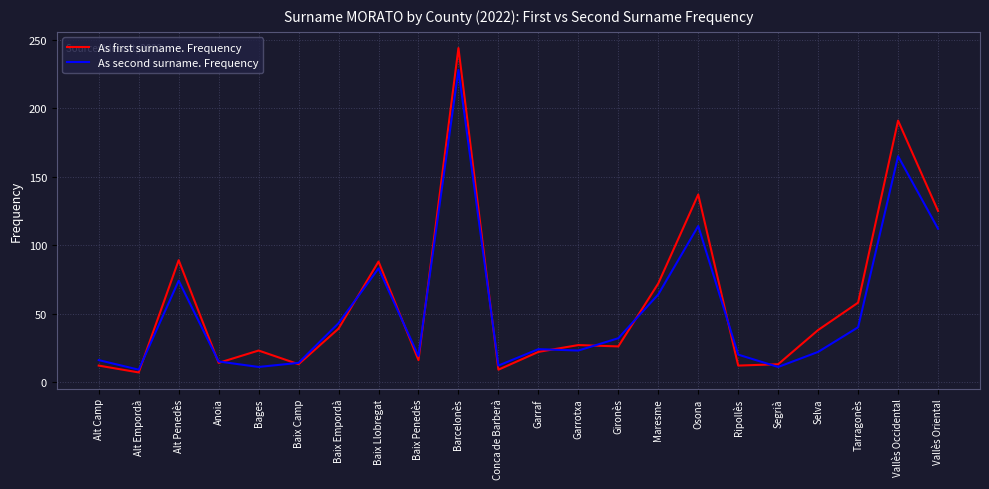

Rank the series at Barcelonès from lowest to highest value.

As second surname. Frequency, As first surname. Frequency